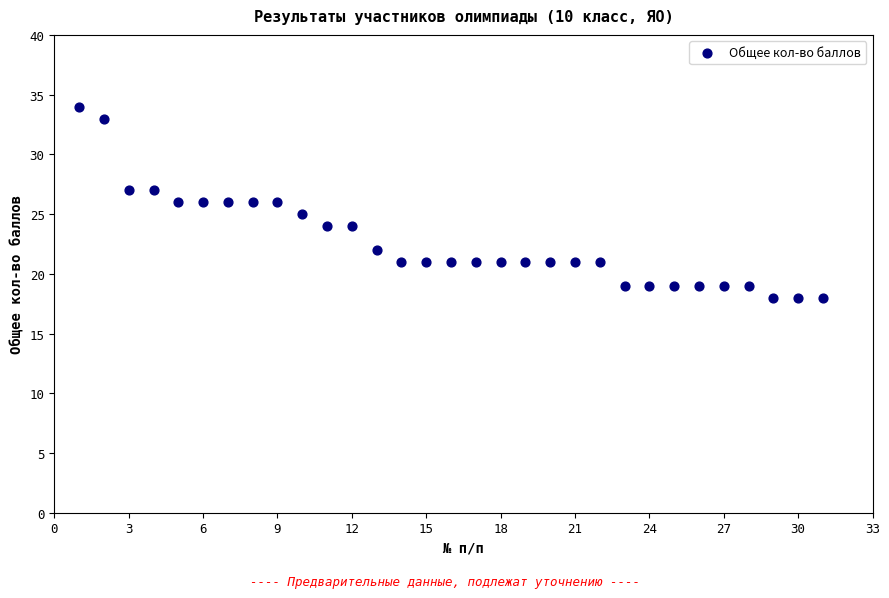

What is the range of X values (max minus min)?

30